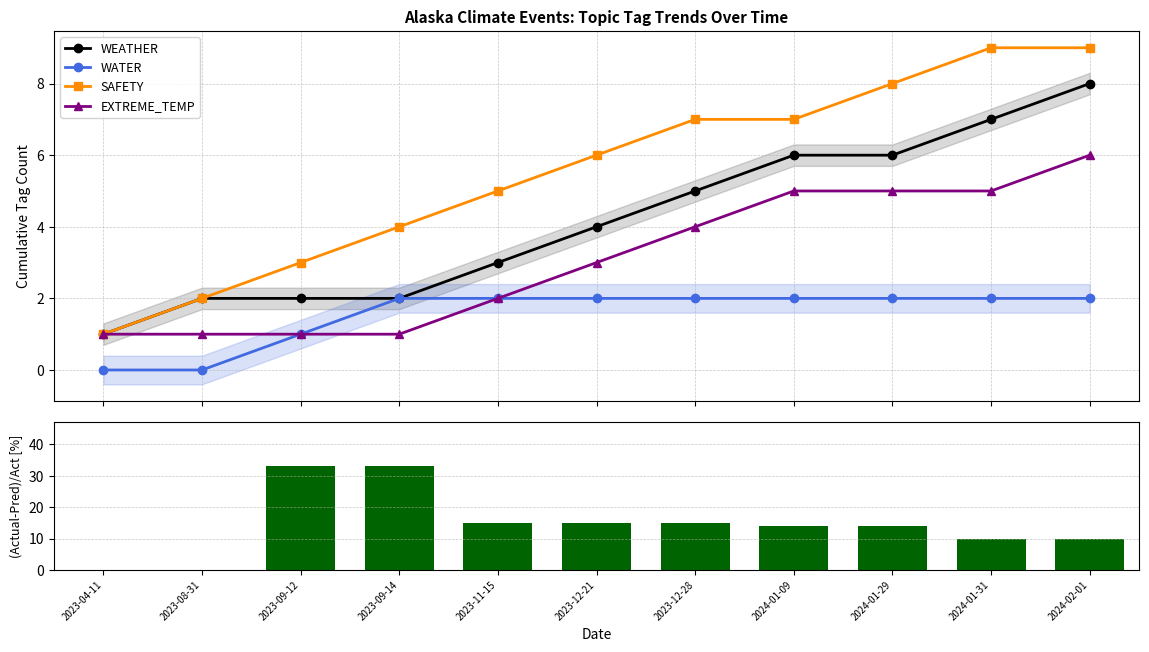

What is the approximate value of EXTREME_TEMP at 2024-01-09?

5